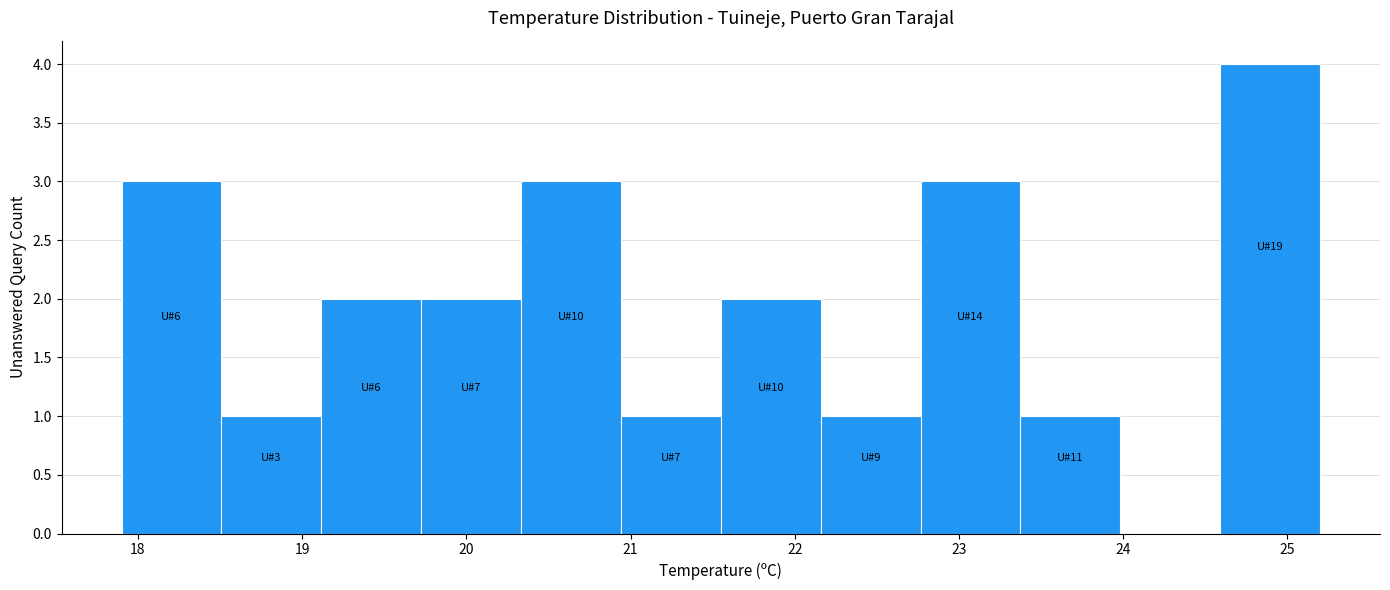

Over which range of the x-axis is the bar tallest?

24.6 to 25.2